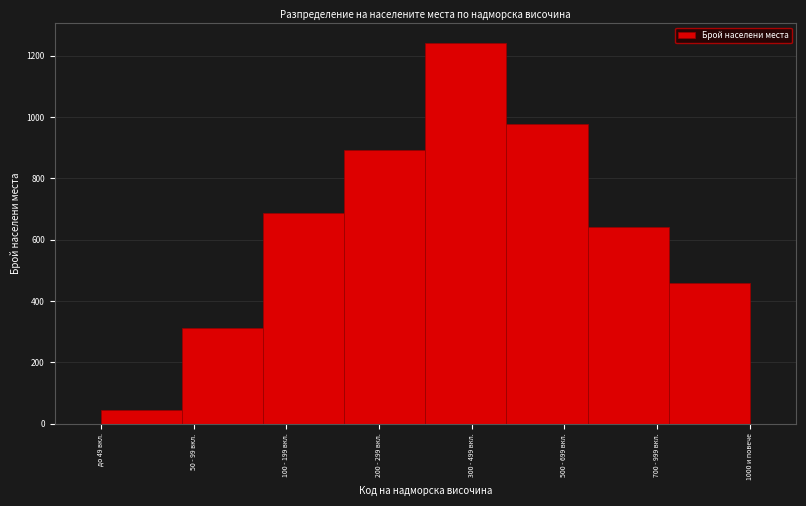

Reading left to right, transcribe all the data shown in this chart.

45	312	687	892	1243	978	643	459